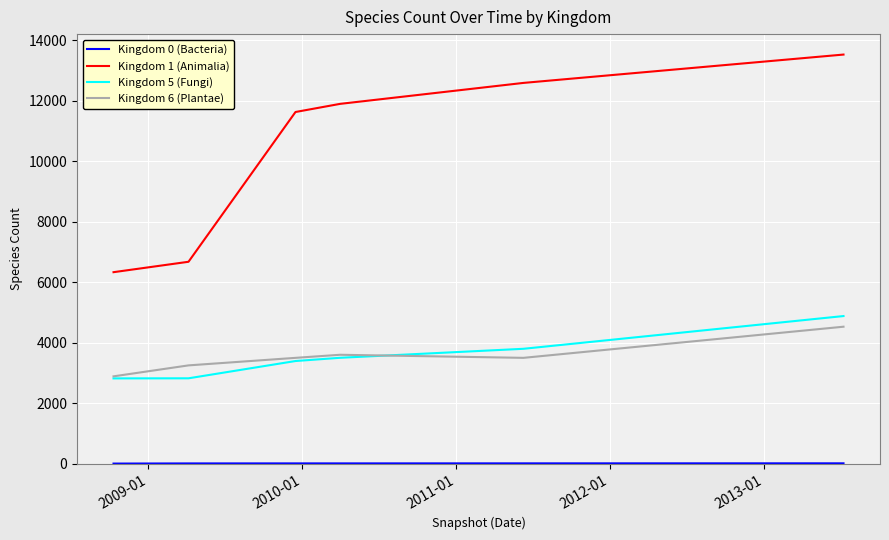

At how many categories does at least one series exceed 1123?

6